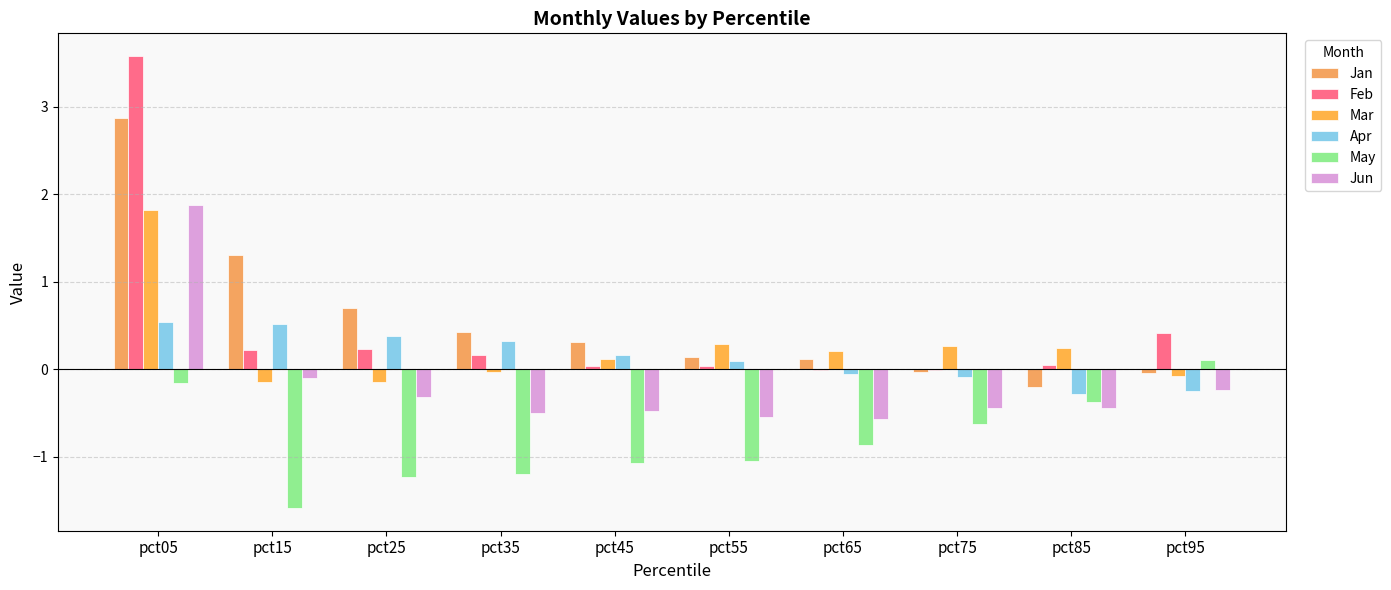

The Jun series shows -0.2 at pct55. True or false?

False